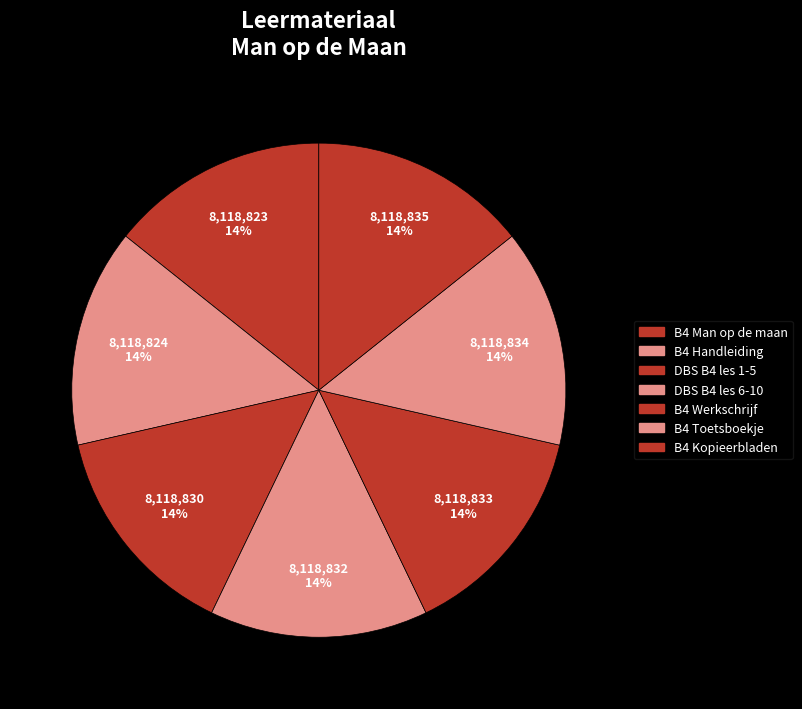

To the nearest percent, what is the average slice percentage?

14%